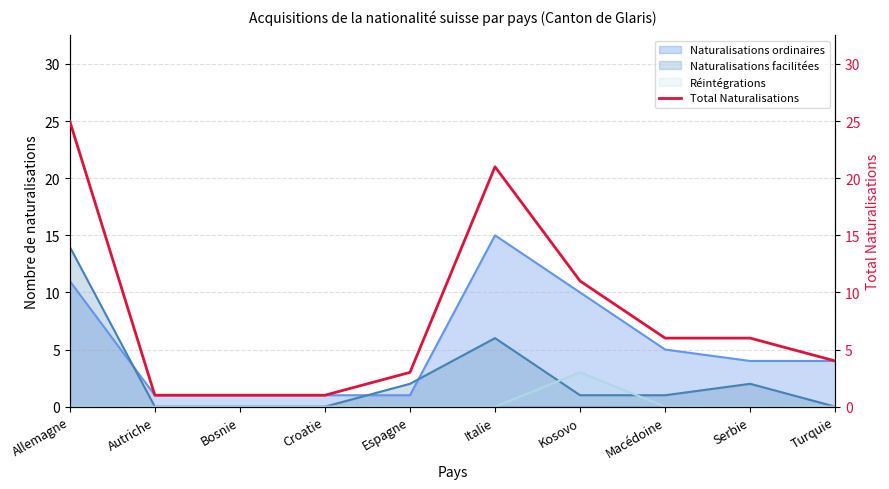

What is the change in value from Autriche to Espagne?

+2